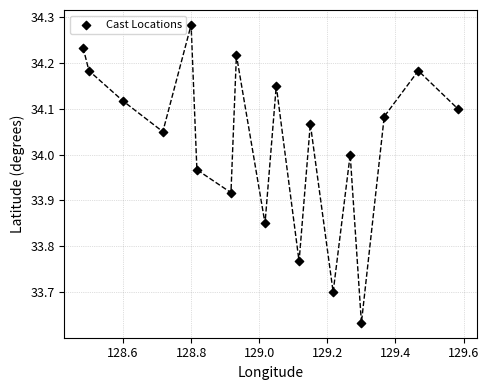

What is the range of X values (max minus min)?

1.1